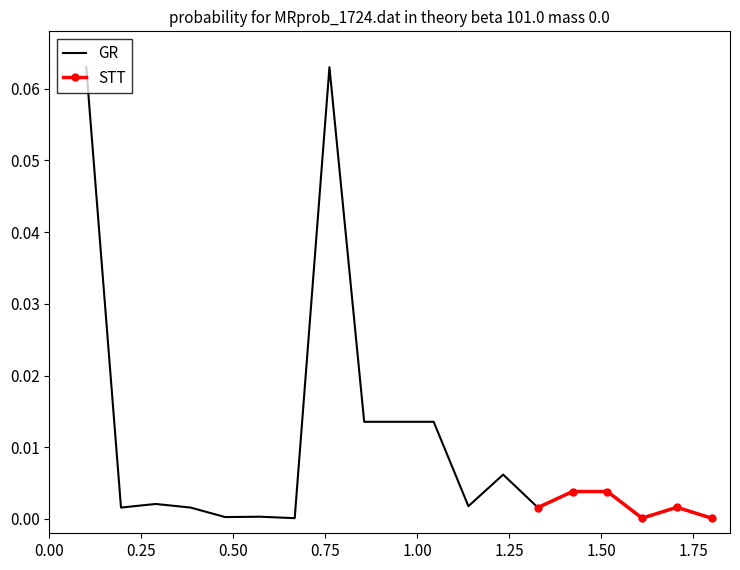

Where is the first local minimum?

2